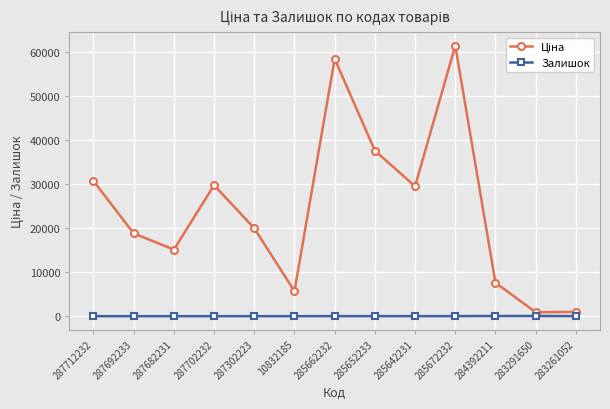

At which category is the sum across all series the highest?

285672232